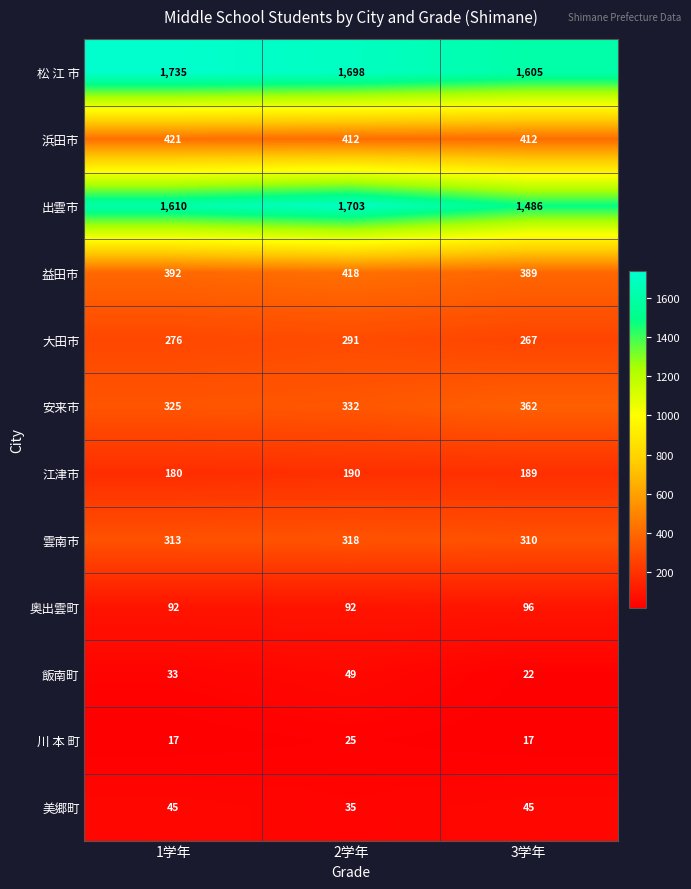

Is the value of 松 江 市 at 1学年 greater than the value of 飯南町 at 2学年?

Yes